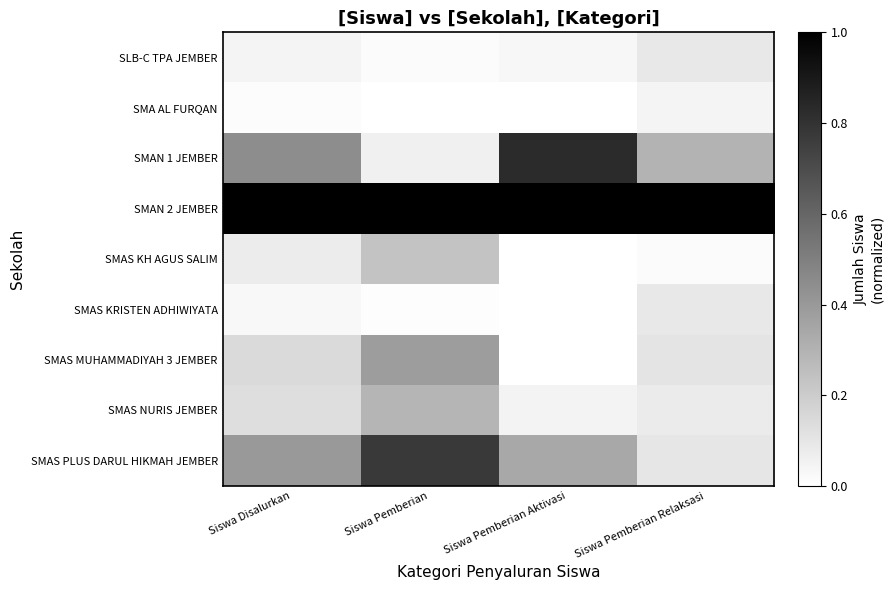

Reading left to right, list all the values displayed in this chart.

SLB-C TPA JEMBER: Siswa Disalurkan=0.0	Siswa Pemberian=0.0	Siswa Pemberian Aktivasi=0.0	Siswa Pemberian Relaksasi=0.1
SMA AL FURQAN: Siswa Disalurkan=0.0	Siswa Pemberian=0.0	Siswa Pemberian Aktivasi=0.0	Siswa Pemberian Relaksasi=0.0
SMAN 1 JEMBER: Siswa Disalurkan=0.4	Siswa Pemberian=0.1	Siswa Pemberian Aktivasi=0.8	Siswa Pemberian Relaksasi=0.3
SMAN 2 JEMBER: Siswa Disalurkan=1.0	Siswa Pemberian=1.0	Siswa Pemberian Aktivasi=1.0	Siswa Pemberian Relaksasi=1.0
SMAS KH AGUS SALIM: Siswa Disalurkan=0.1	Siswa Pemberian=0.2	Siswa Pemberian Aktivasi=0.0	Siswa Pemberian Relaksasi=0.0
SMAS KRISTEN ADHIWIYATA: Siswa Disalurkan=0.0	Siswa Pemberian=0.0	Siswa Pemberian Aktivasi=0.0	Siswa Pemberian Relaksasi=0.1
SMAS MUHAMMADIYAH 3 JEMBER: Siswa Disalurkan=0.1	Siswa Pemberian=0.4	Siswa Pemberian Aktivasi=0.0	Siswa Pemberian Relaksasi=0.1
SMAS NURIS JEMBER: Siswa Disalurkan=0.1	Siswa Pemberian=0.3	Siswa Pemberian Aktivasi=0.1	Siswa Pemberian Relaksasi=0.1
SMAS PLUS DARUL HIKMAH JEMBER: Siswa Disalurkan=0.4	Siswa Pemberian=0.8	Siswa Pemberian Aktivasi=0.3	Siswa Pemberian Relaksasi=0.1